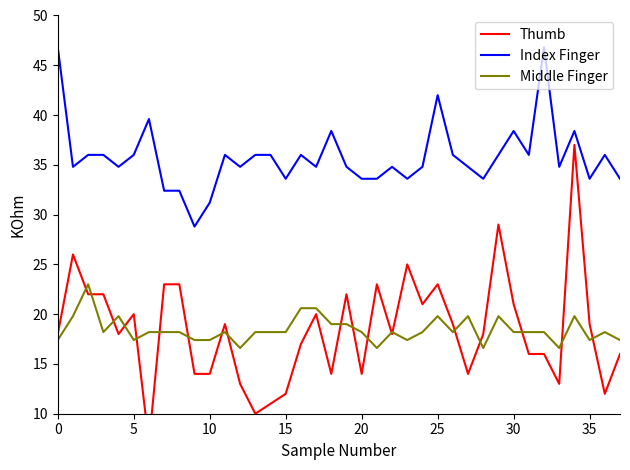

True or false: Middle Finger and Thumb cross at least once.

True